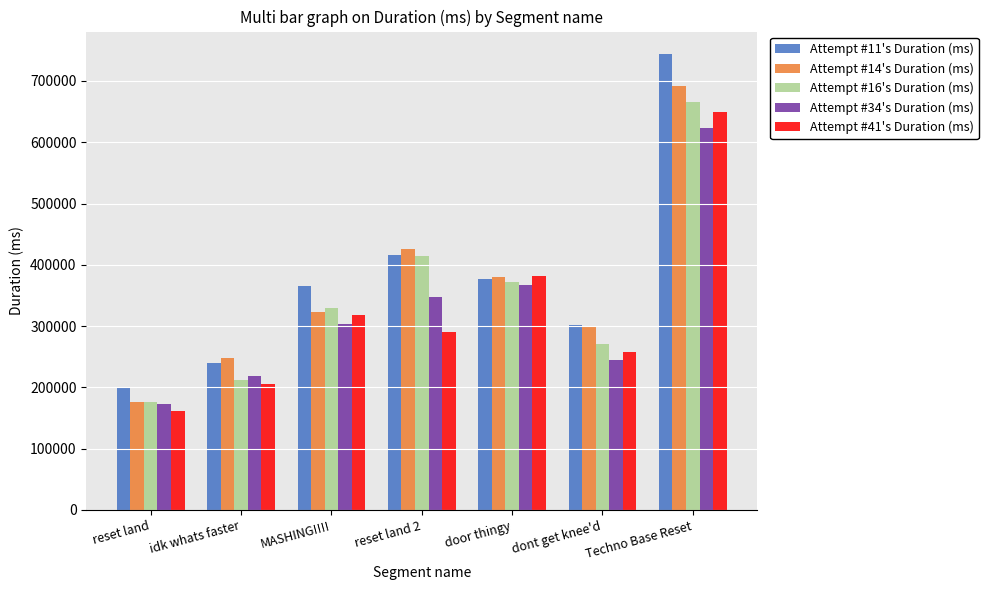

Which series has the largest range (max minus min)?

Attempt #11's Duration (ms)